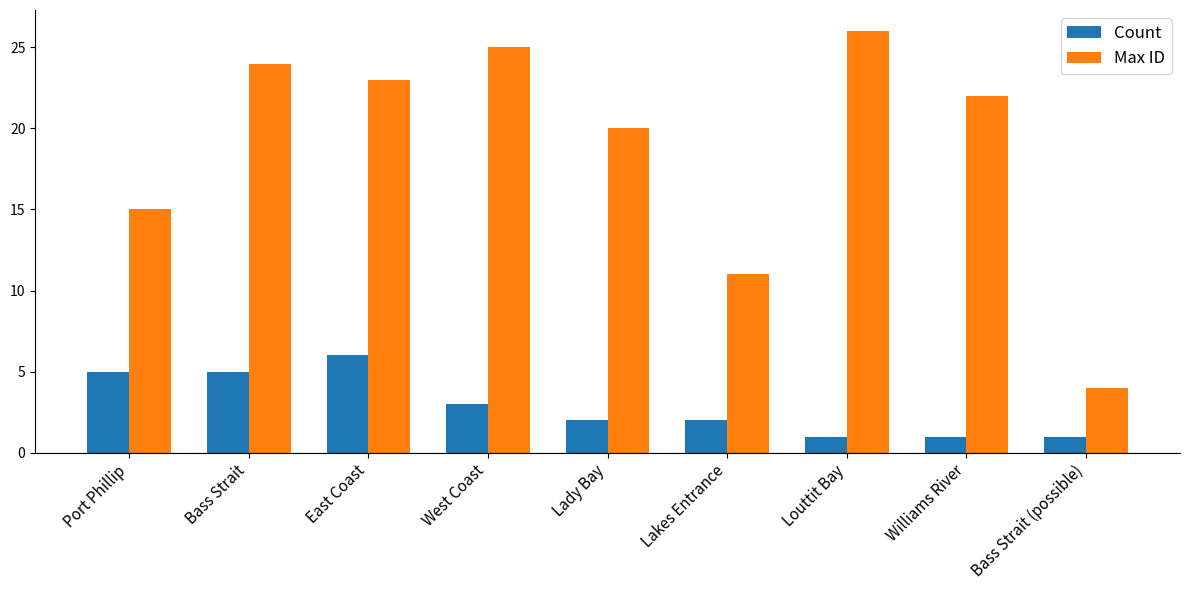

How many bars are there in each group?

2